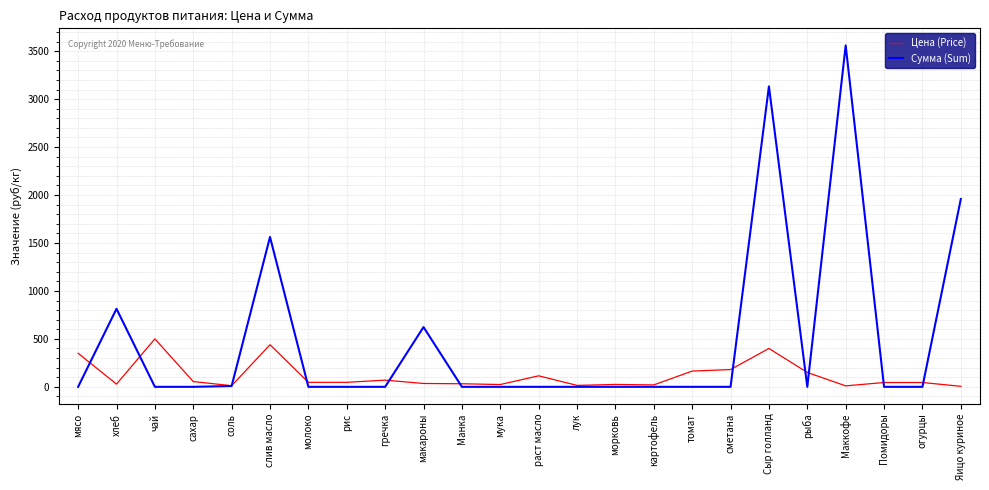

Rank the series by their maximum value, from lowest to highest.

Цена (Price), Сумма (Sum)